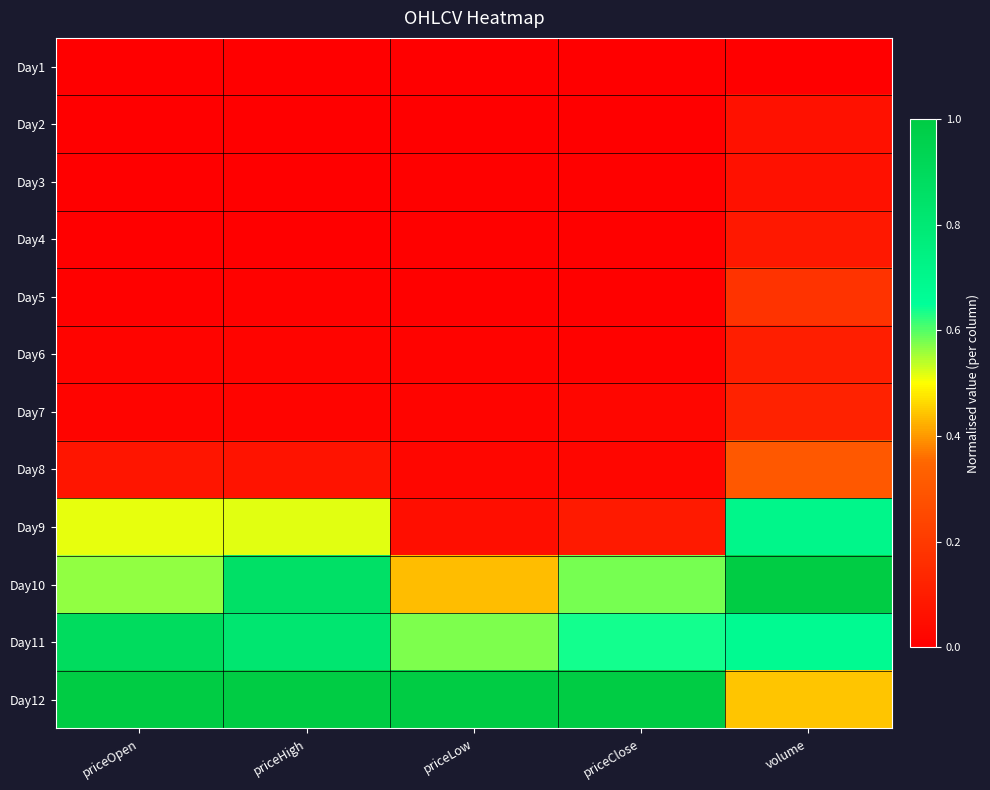

At how many categories does at least one series exceed 0?

5